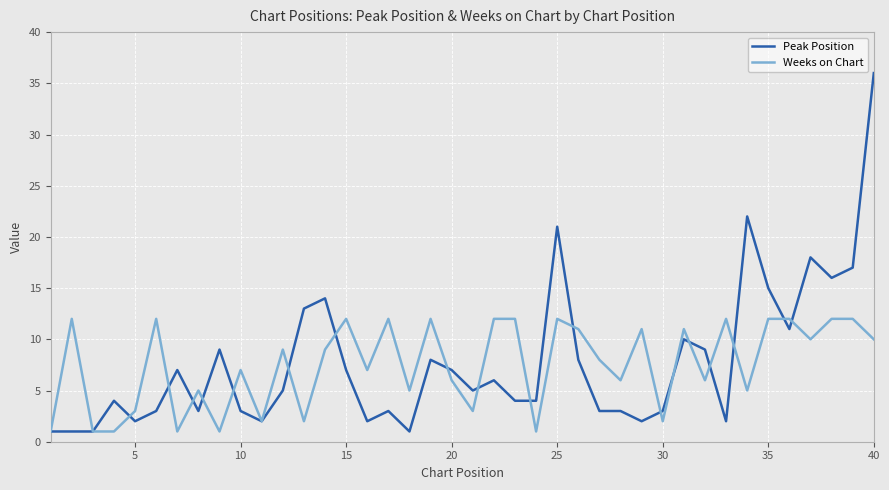

What is the difference between the maximum and minimum values in the Peak Position series?

35